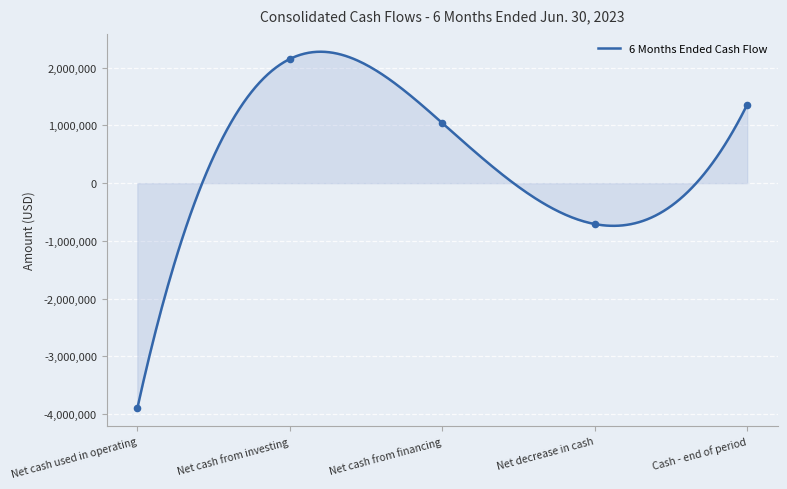

Which has a higher value, Net cash used in operating or Net cash from investing?

Net cash from investing